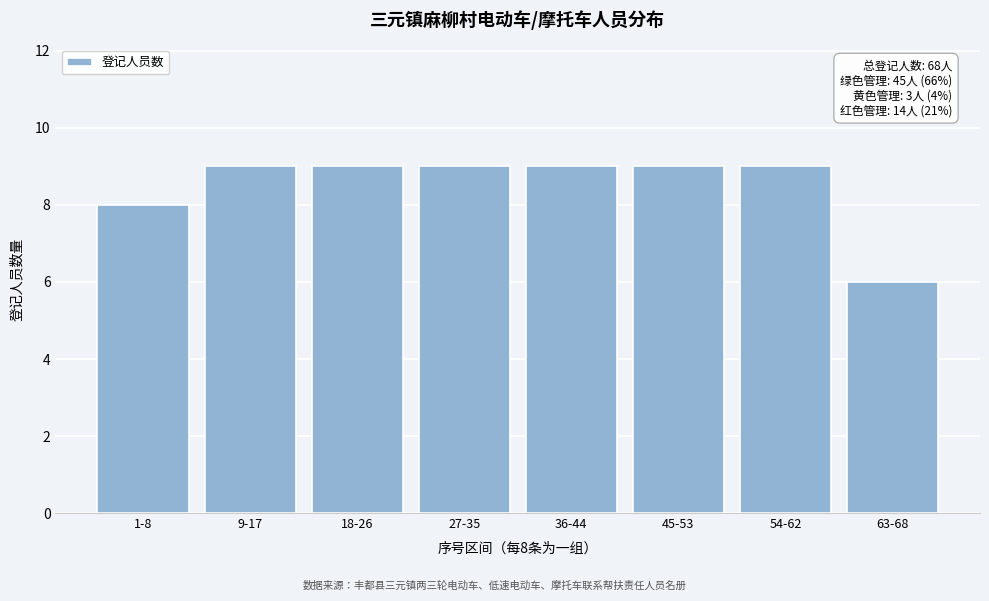

Reading left to right, what are all the values shown in this chart?

8	9	9	9	9	9	9	6